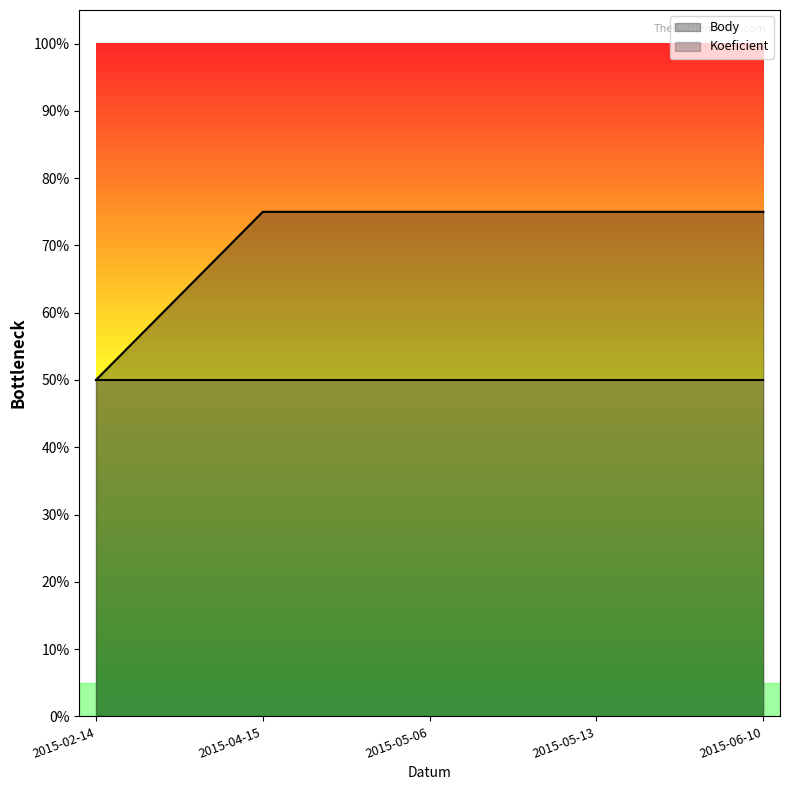

The value at 2015-06-10 is 0.8. True or false?

True